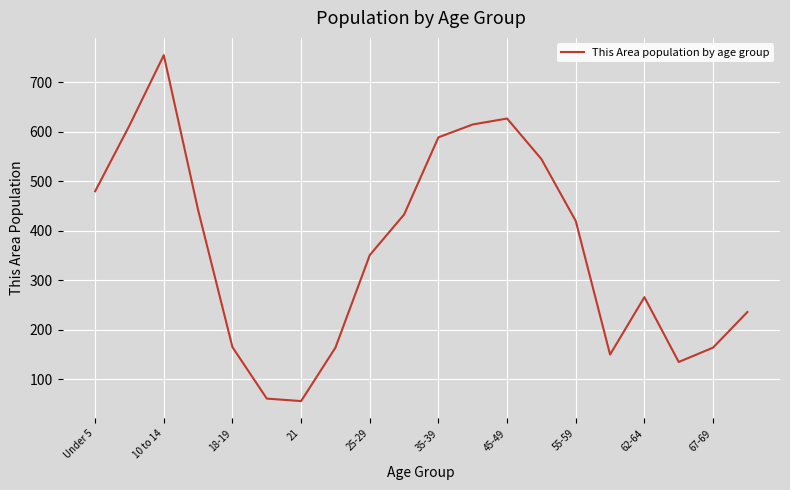

What is the greatest value displayed?

755